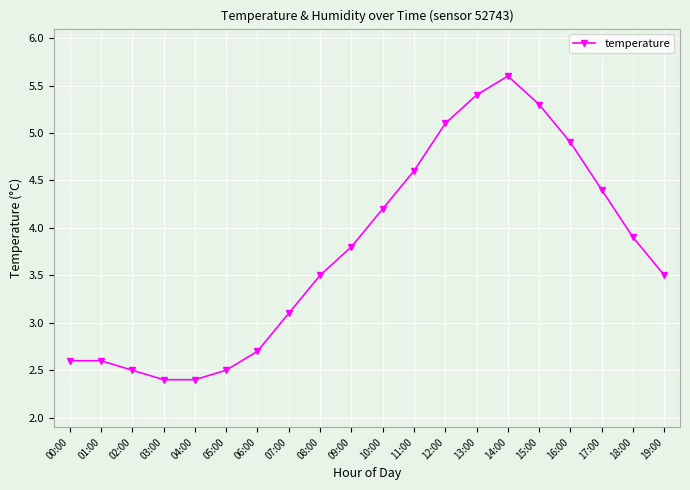

What is the label of the 10th point from the right?

10:00